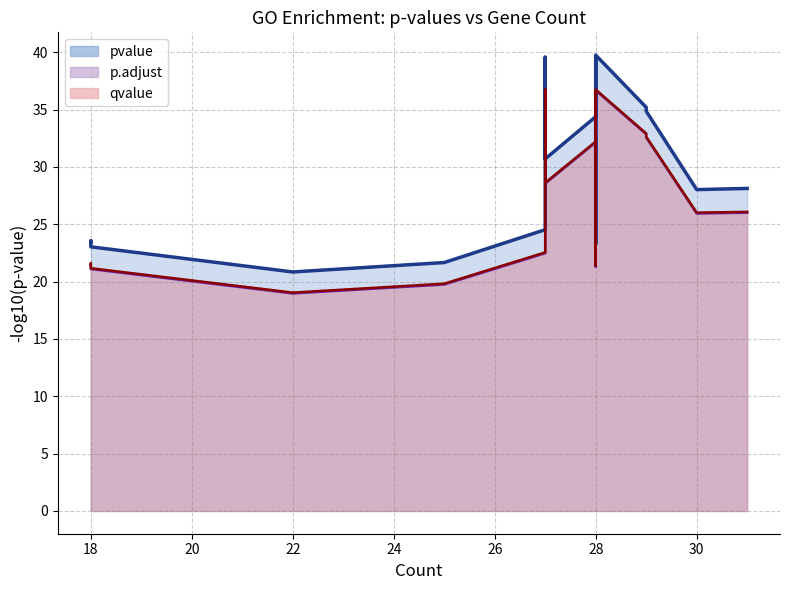

Is it true that pvalue line equals 51.3 at 28?

False